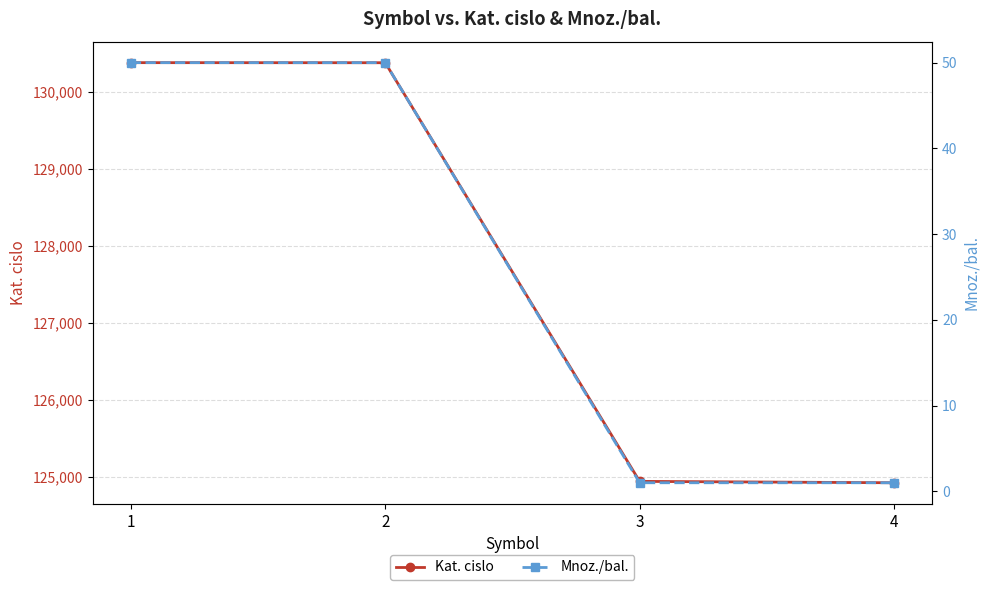

What is the difference between the maximum and minimum values in the Kat. cislo series?

5458